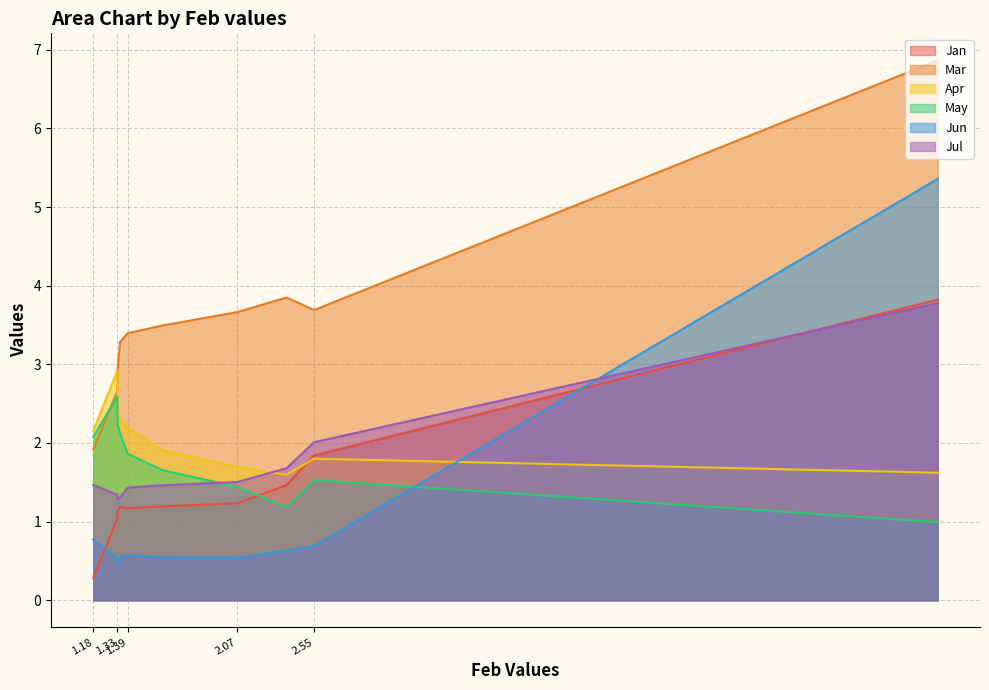

List the series in order of their peak value, highest first.

Mar, Jun, Jan, Jul, Apr, May